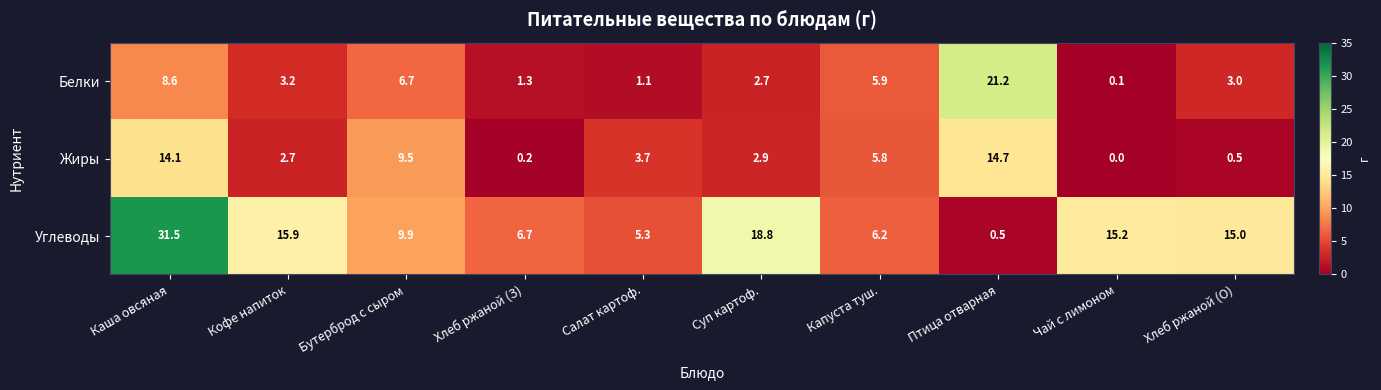

Which label corresponds to the smallest value in the chart?

Чай с лимоном